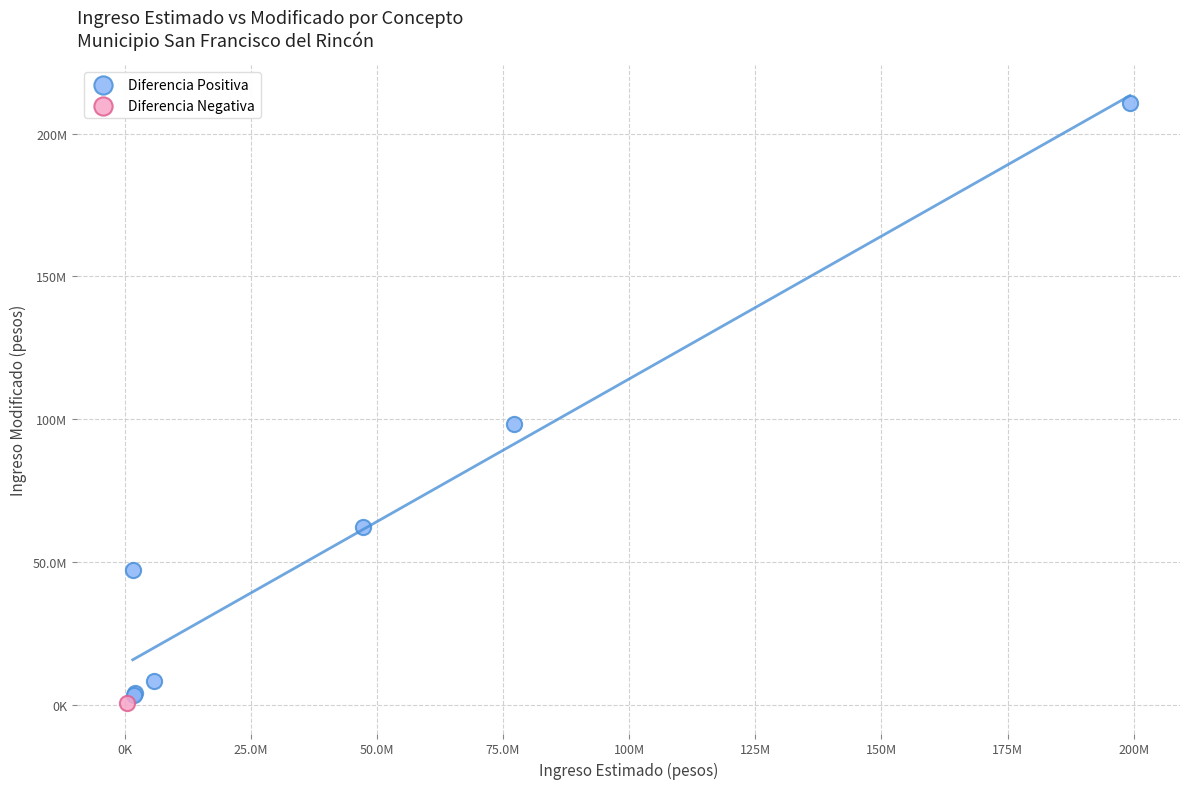

What are all the series names shown in the legend?

Diferencia Positiva, Diferencia Negativa